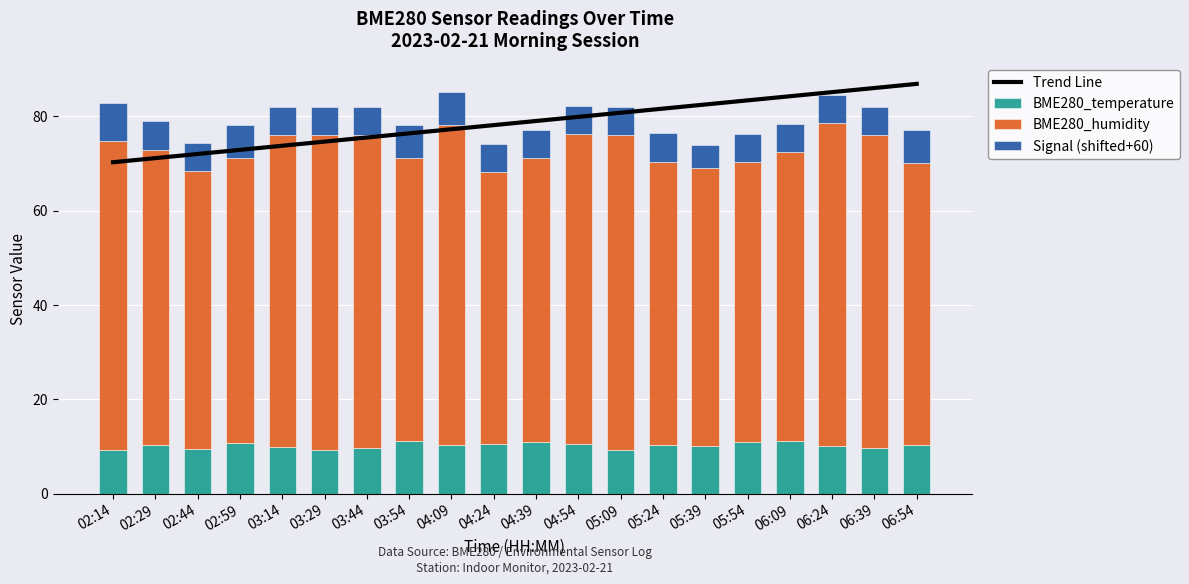

At which category does the chart reach its peak across all series?

06:54